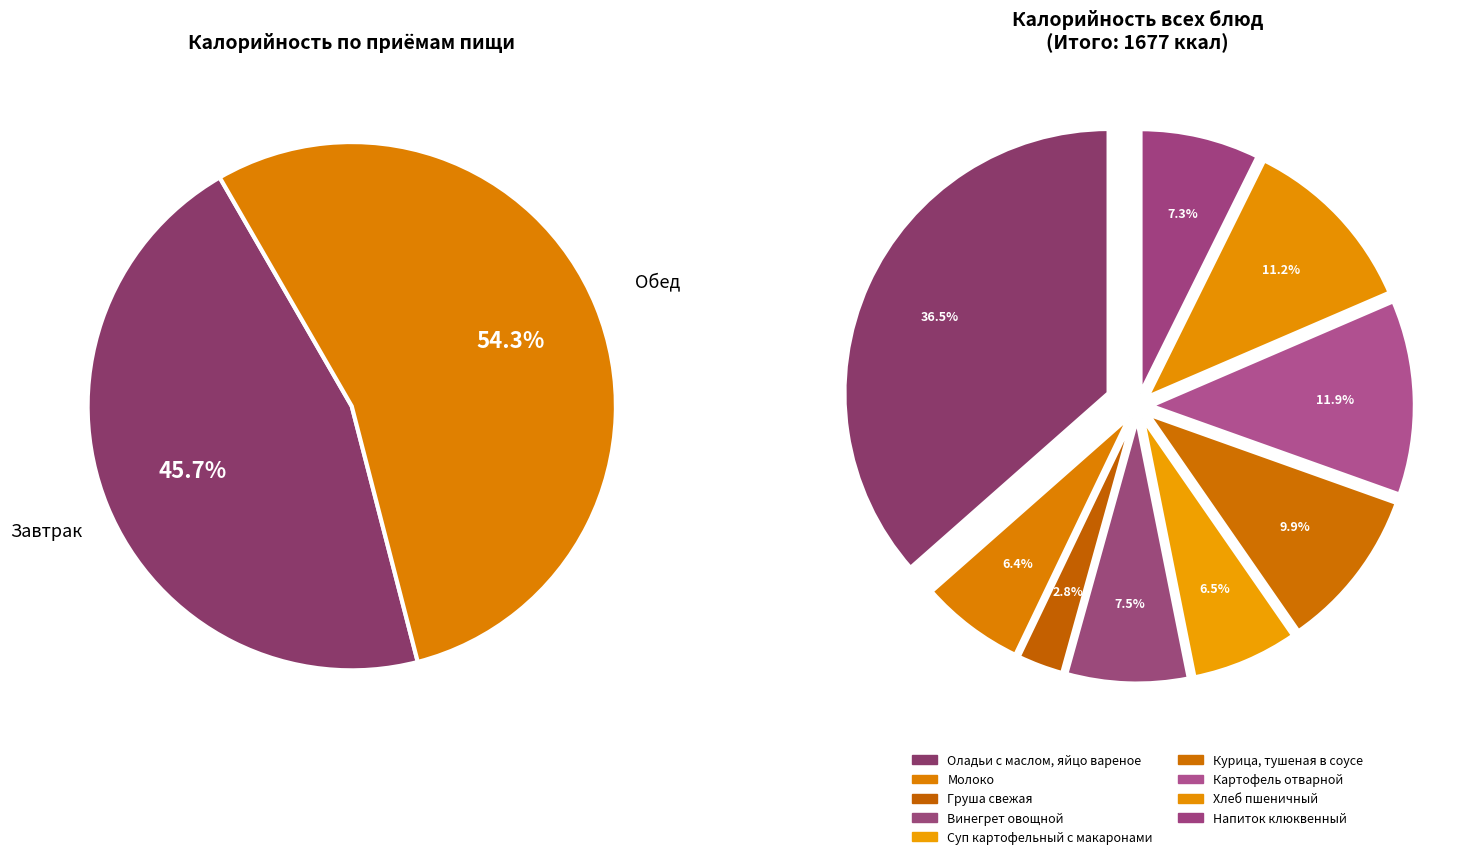

Combined, do Молоко and Оладьи с маслом, яйцо вареное account for over 50%?

No